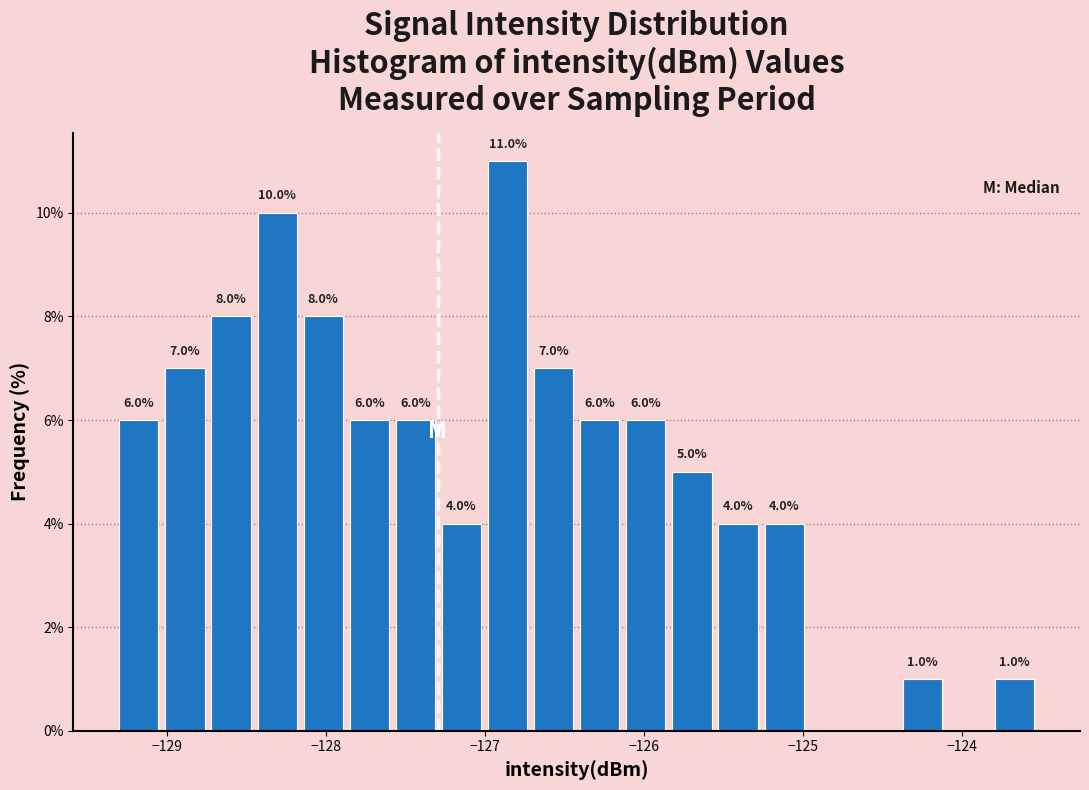

Around what value on the x-axis is the tallest bar? Give the approximate position of its centre, as read against the axis.

-126.9